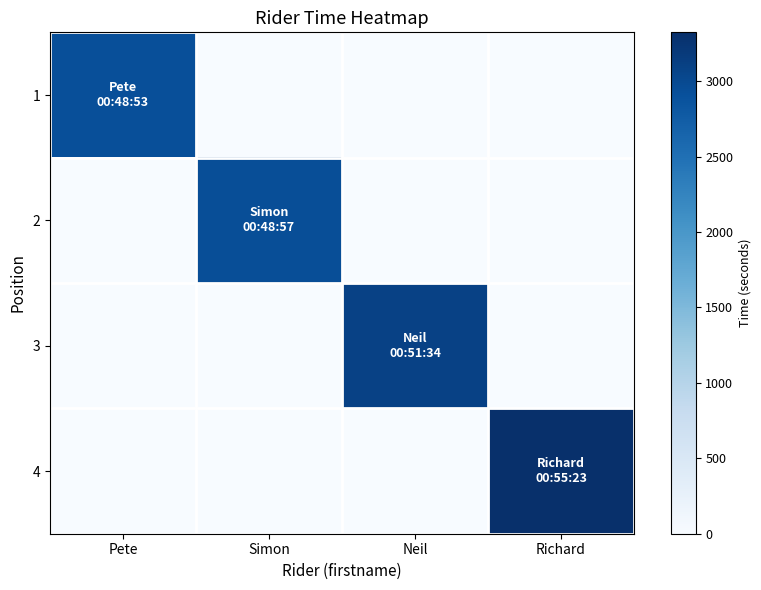

Reading left to right, transcribe all the data shown in this chart.

1: Pete=2933	Simon=0	Neil=0	Richard=0
2: Pete=0	Simon=2937	Neil=0	Richard=0
3: Pete=0	Simon=0	Neil=3094	Richard=0
4: Pete=0	Simon=0	Neil=0	Richard=3323